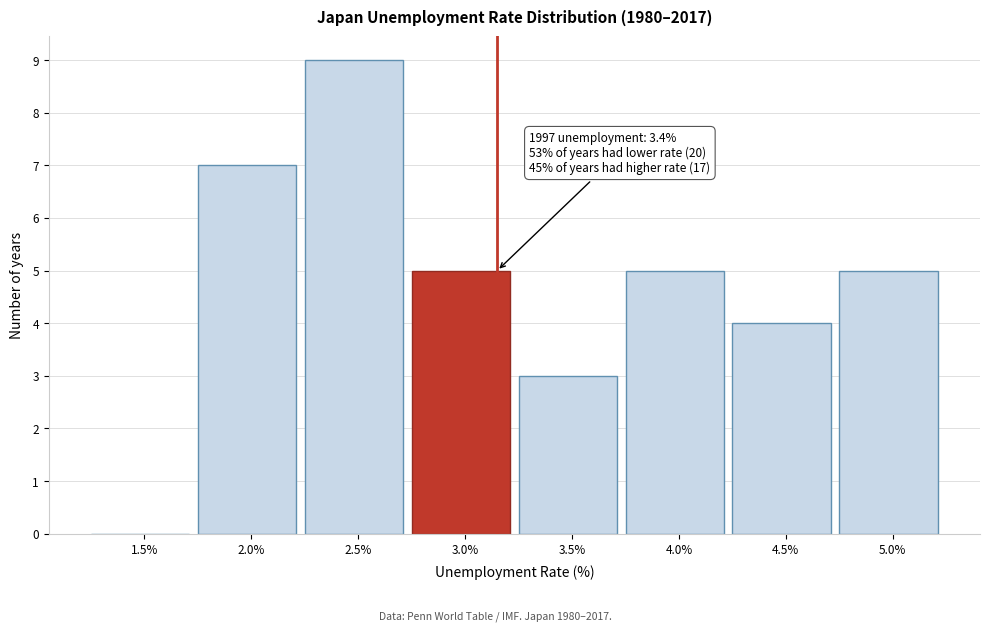

Reading right to left, extract all data points from this chart.

5.0%=5	4.5%=4	4.0%=5	3.5%=3	3.0%=5	2.5%=9	2.0%=7	1.5%=0